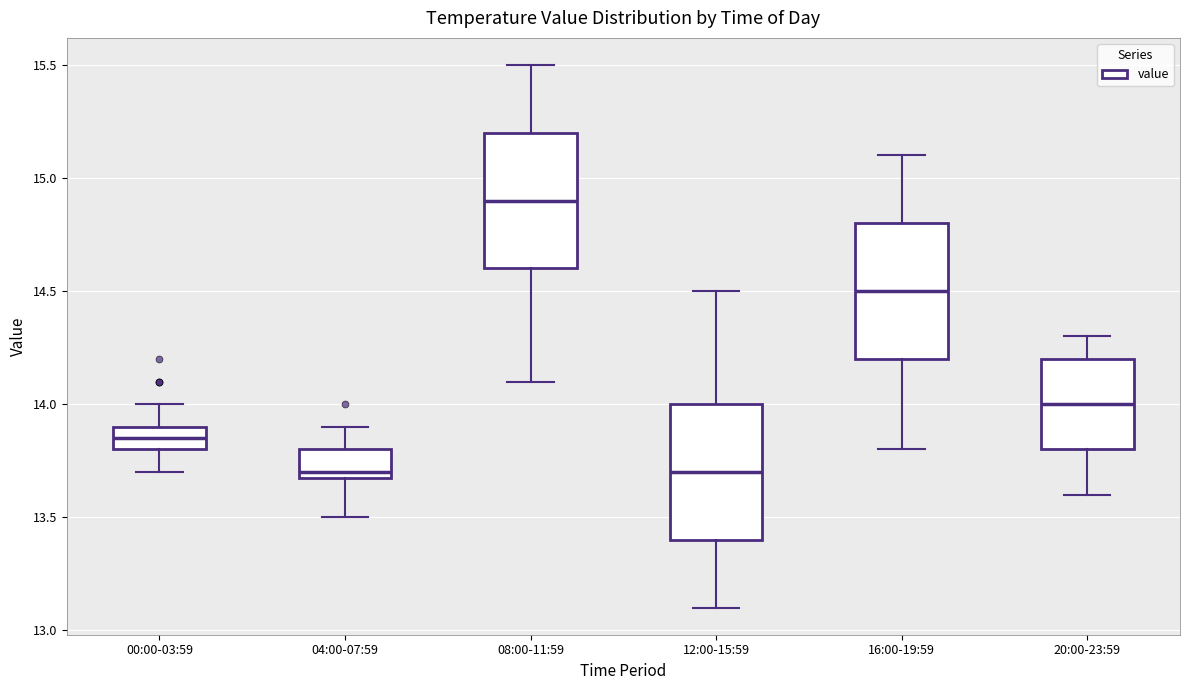

Reading left to right, transcribe this box plot: for each box, give where its median line is, the range the box spans, and where its two whiskers end, as read against the y-axis. The values are not printed on the chart, so give them approximately, as read against the axis.

00:00-03:59: median 13.85, box 13.80 to 13.90, whiskers 13.70 to 14.00
04:00-07:59: median 13.70 (just above the box's lower edge), box 13.70 to 13.80, whiskers 13.50 to 13.90
08:00-11:59: median 14.90, box 14.60 to 15.20, whiskers 14.10 to 15.50
12:00-15:59: median 13.70, box 13.40 to 14.00, whiskers 13.10 to 14.50
16:00-19:59: median 14.50, box 14.20 to 14.80, whiskers 13.80 to 15.10
20:00-23:59: median 14.00, box 13.80 to 14.20, whiskers 13.60 to 14.30